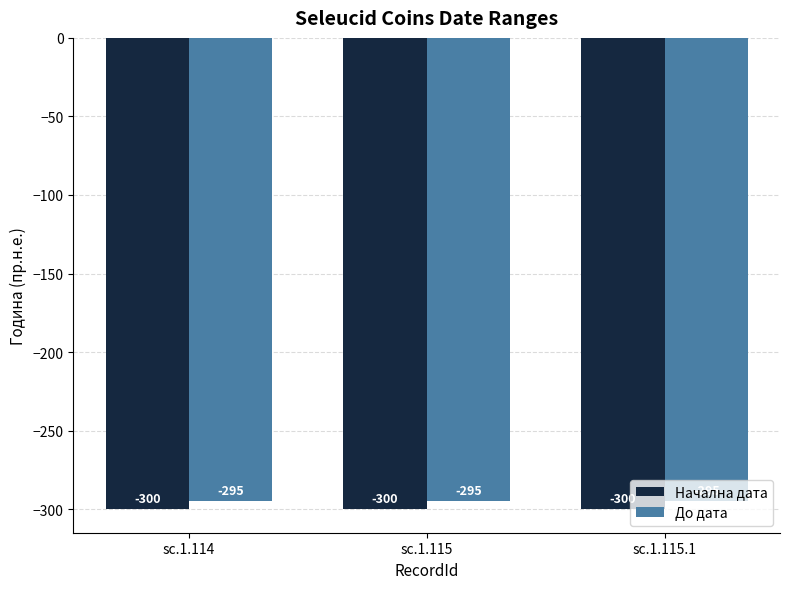

How many distinct data groups are displayed?

2